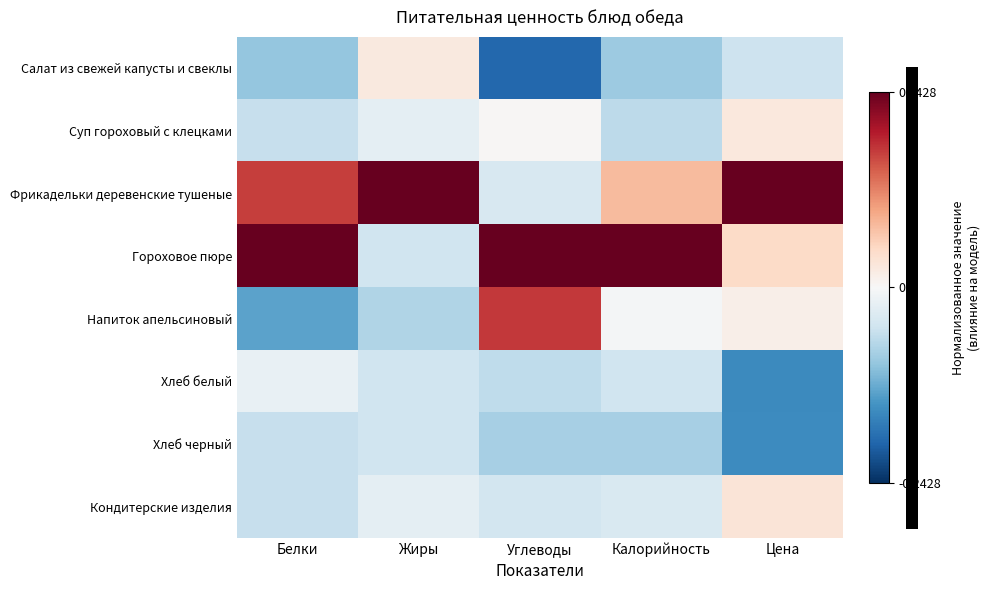

At how many categories does at least one series exceed 0?

5